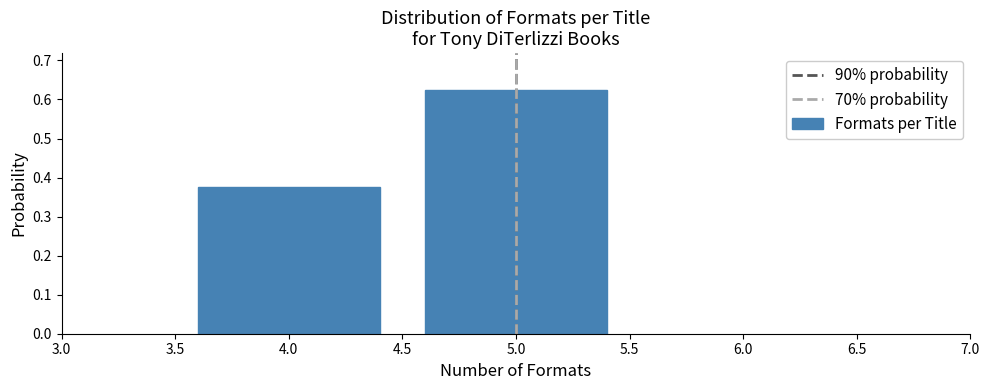

True or false: the data shows 0.9 at 5.0.

False